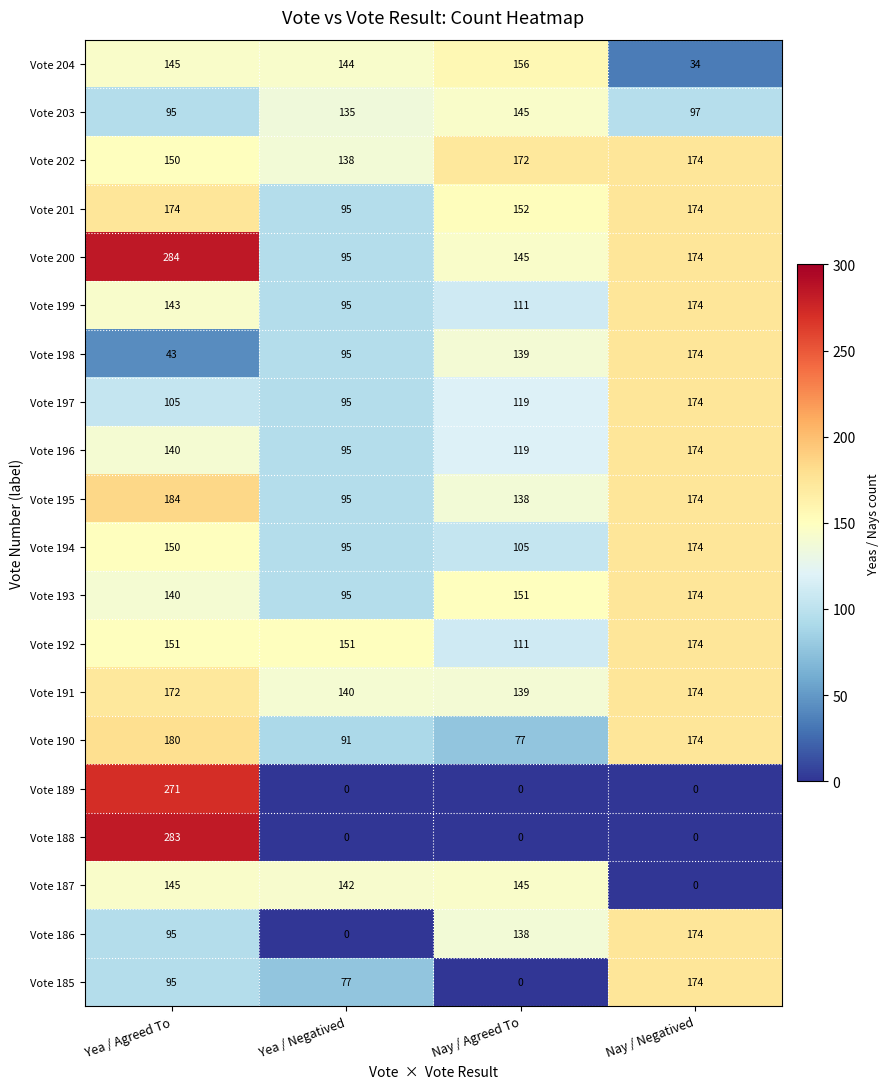

At which category does the chart reach its peak across all series?

Yea / Agreed To